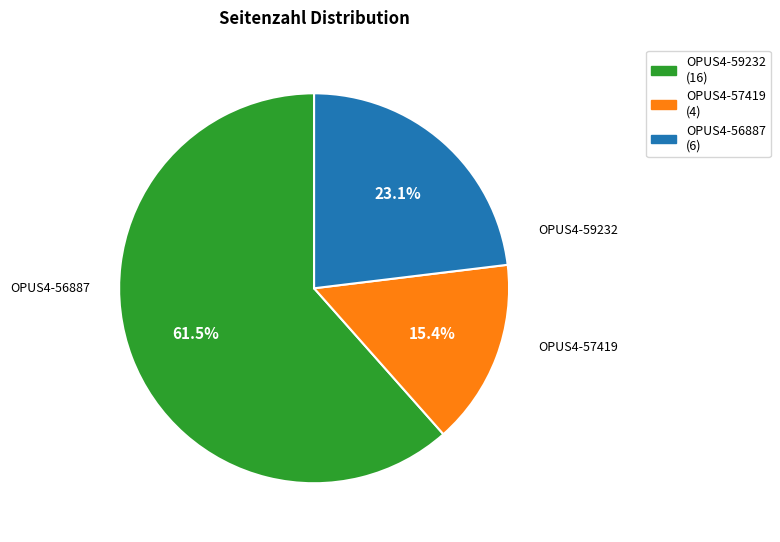

True or false: OPUS4-59232 accounts for 74% of the total.

False